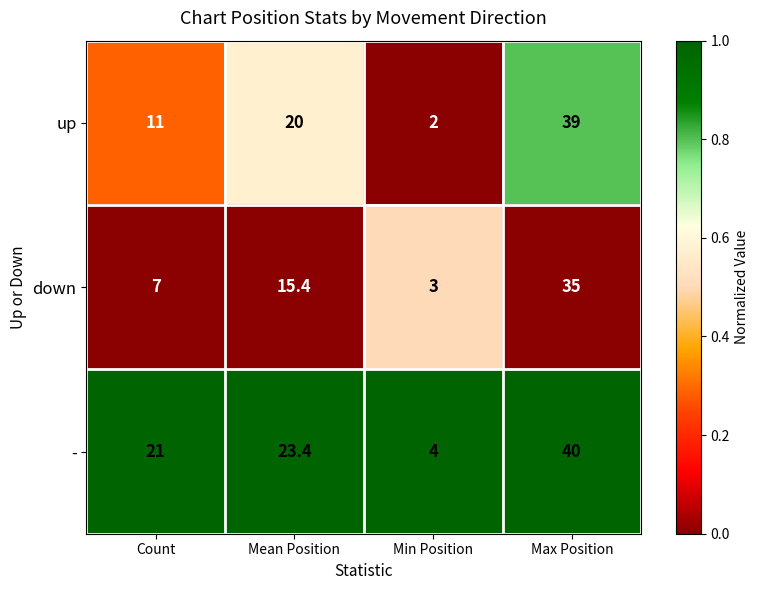

List the series in order of their peak value, highest first.

-, up, down